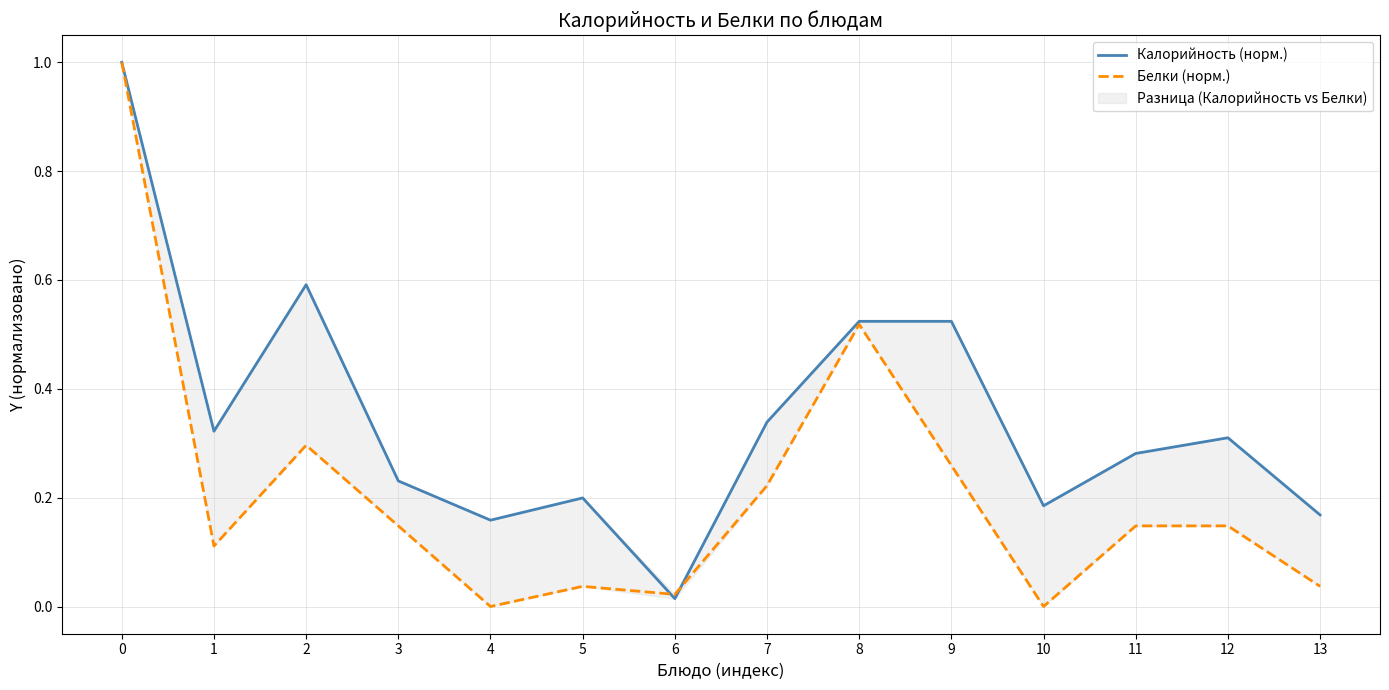

What is the maximum value for Калорийность (норм.)?

1.0